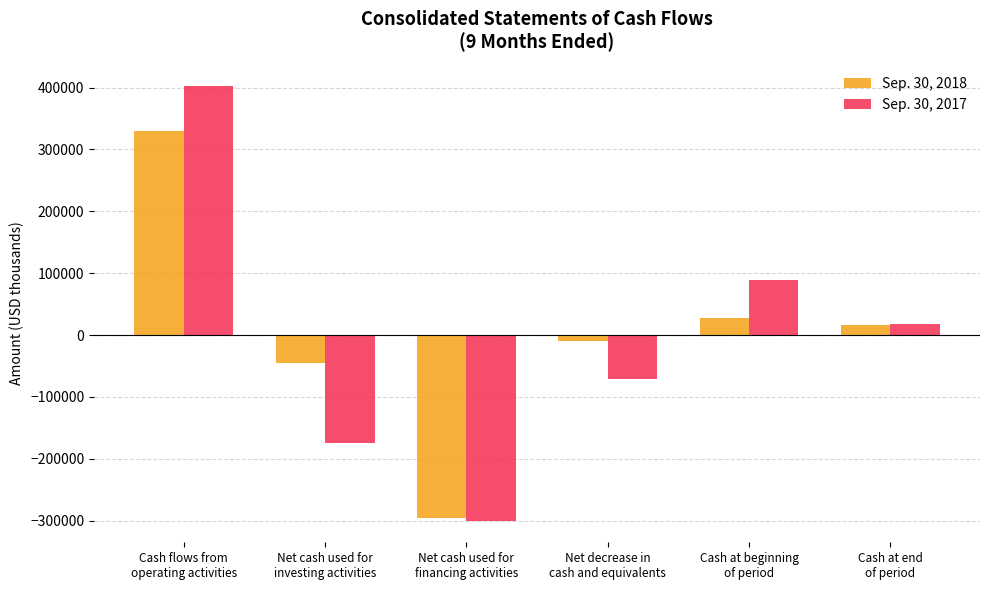

What is the difference between the second highest and minimum values in the Sep. 30, 2018 series?

321982